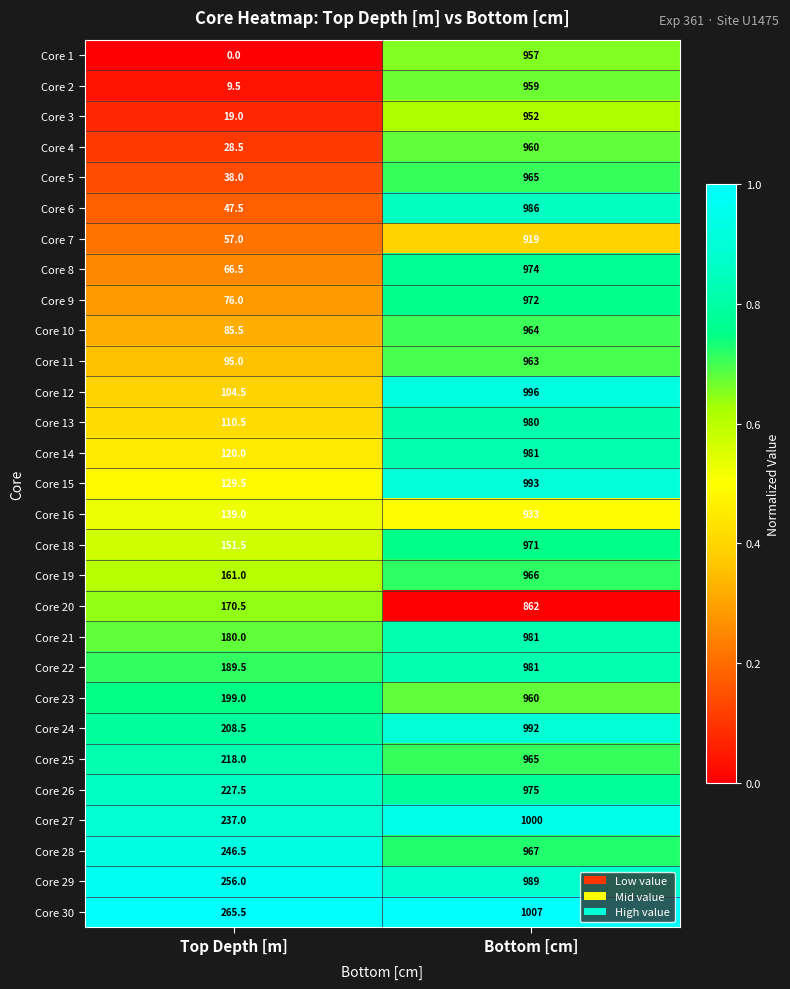

What is the difference between the Core 8 values at Bottom [cm] and Top Depth [m]?

907.5